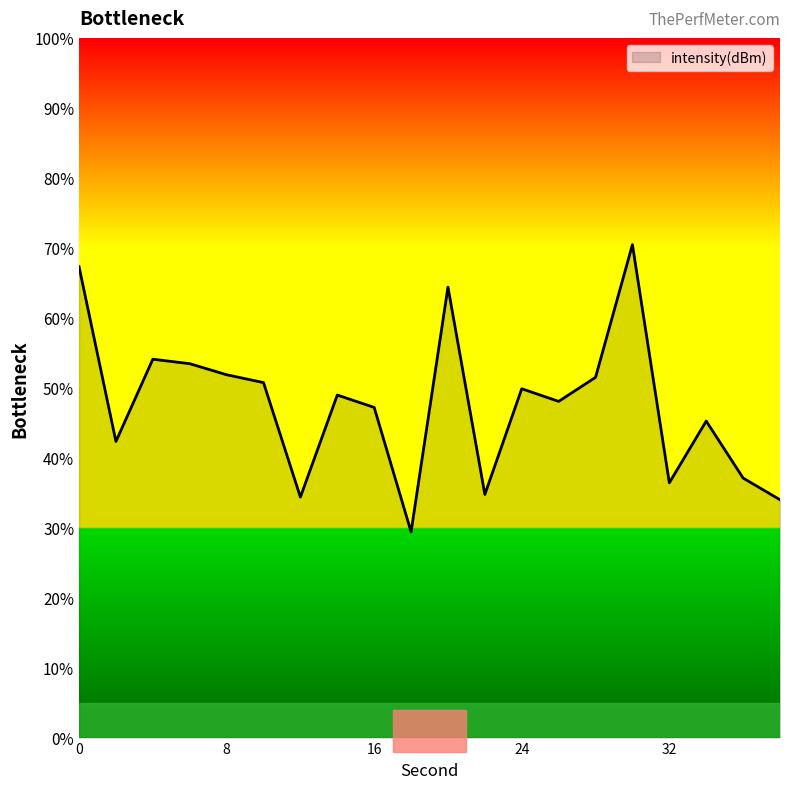

What is the maximum value shown in the chart?

70.4